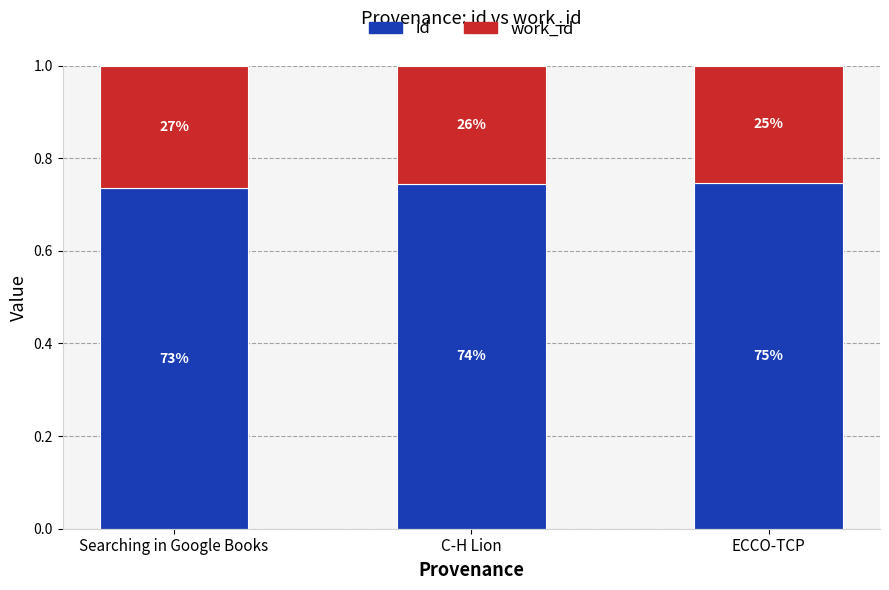

What is the lowest value of the id series?

0.7